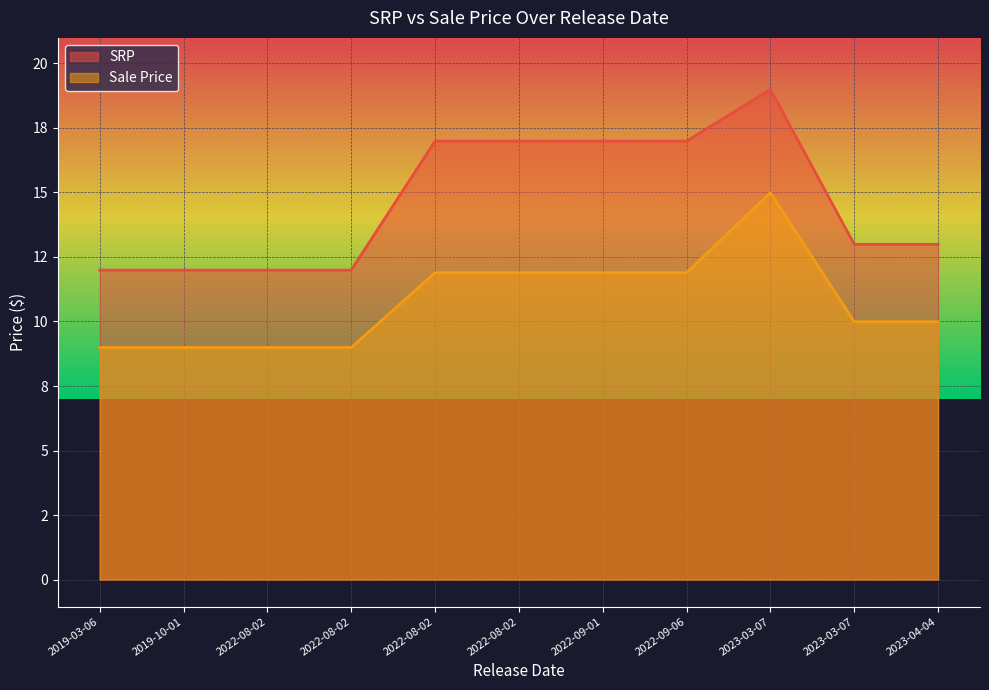

Which category has the lowest value in the Sale Price series?

2019-03-06